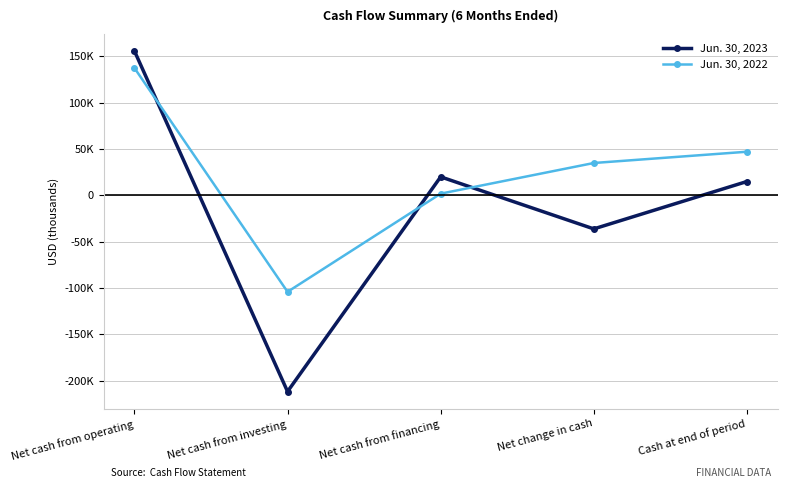

The value of Jun. 30, 2022 at Net cash from financing is 1684. True or false?

True